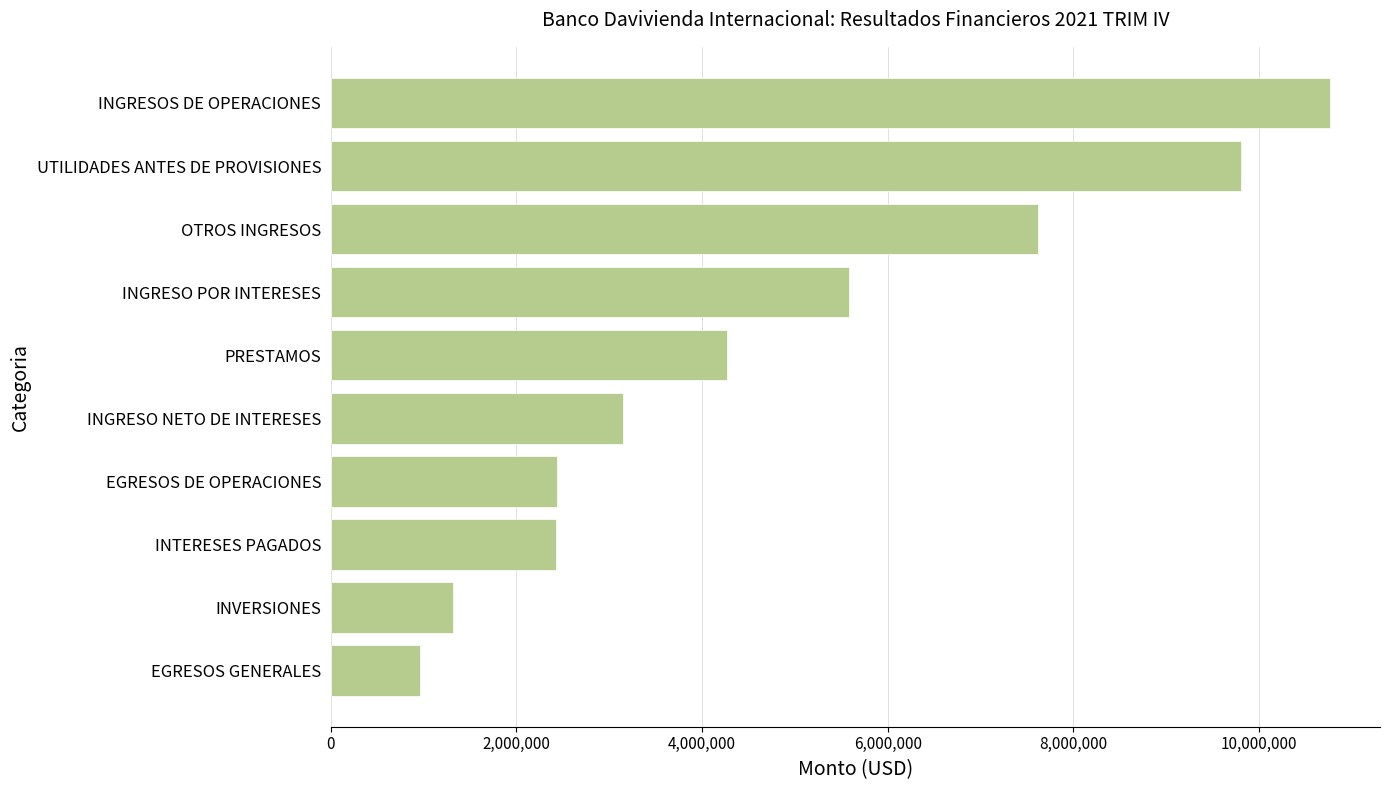

What is the value of the 8th bar from the top?

2426790.7